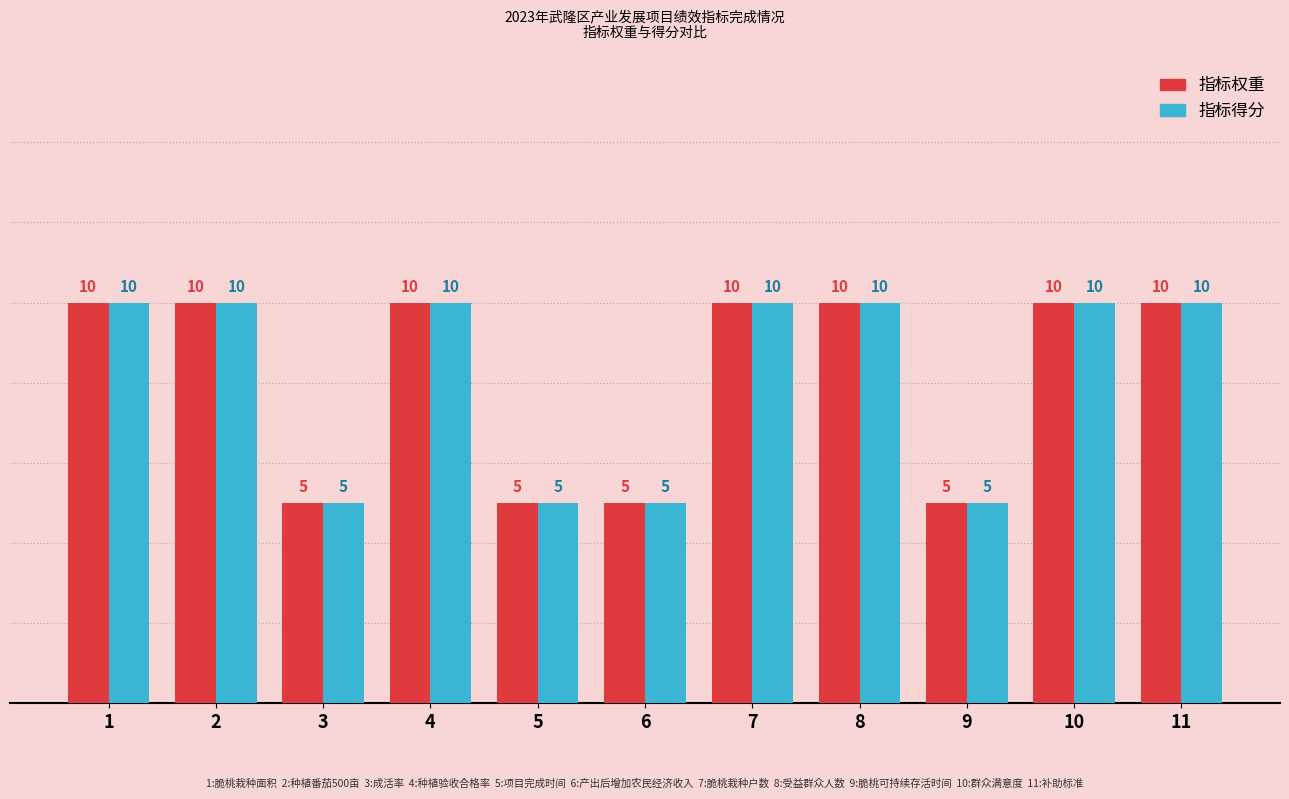

The 指标得分 series shows 10 at 2. True or false?

True